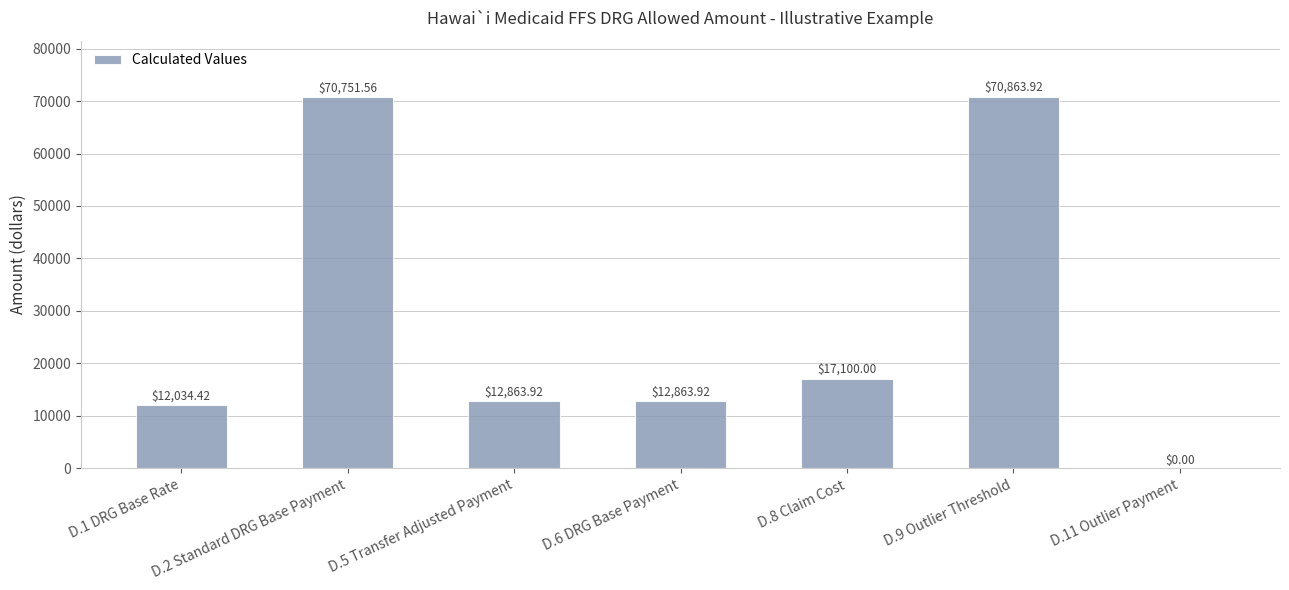

What is the sum of the values at D.8 Claim Cost and D.5 Transfer Adjusted Payment?

29963.9